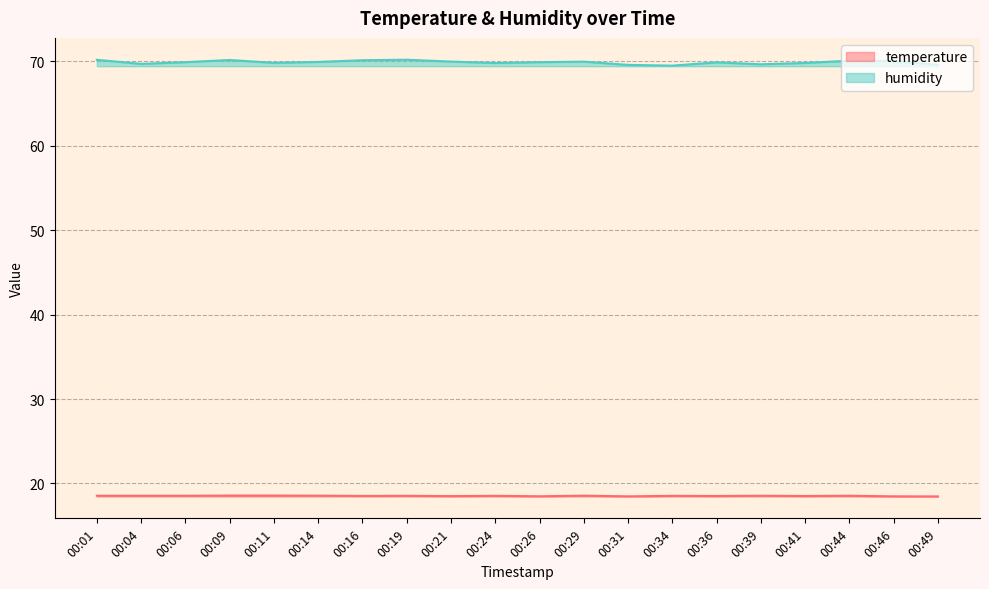

True or false: temperature and humidity cross at least once.

False